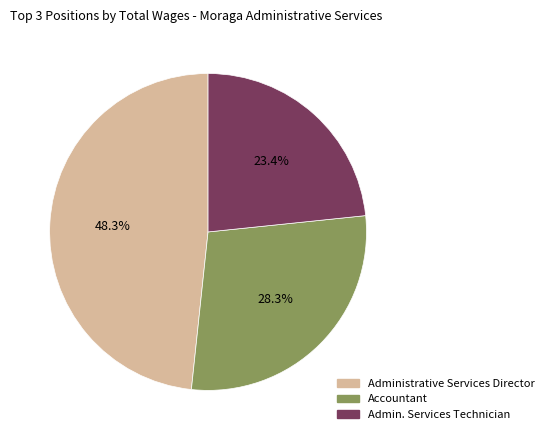

The Administrative Services Director slice represents 48% of the pie. True or false?

True